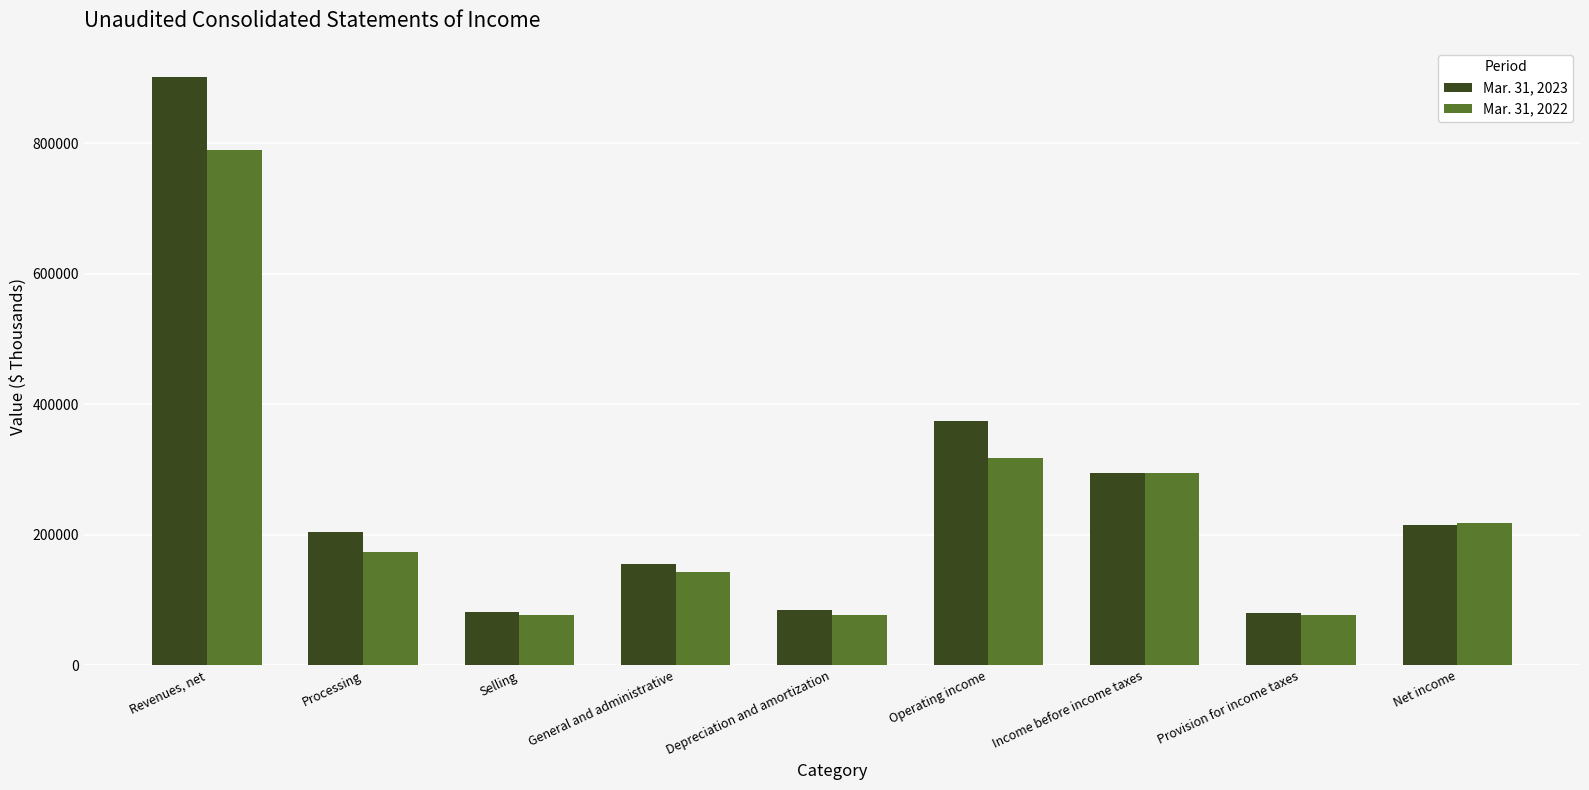

How many series are shown in this chart?

2